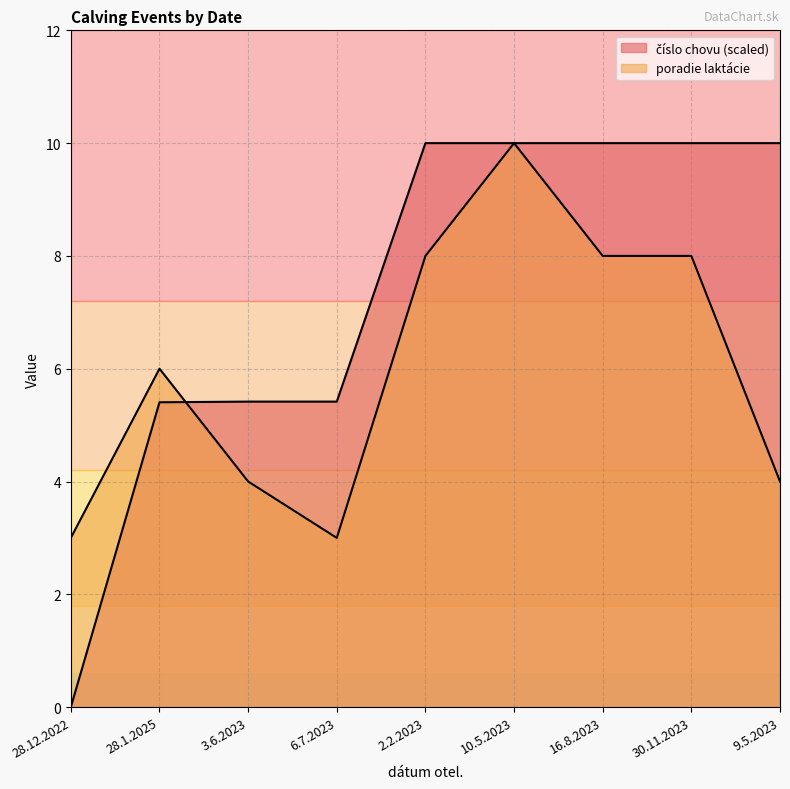

Which has a higher value, 16.8.2023 or 6.7.2023?

16.8.2023